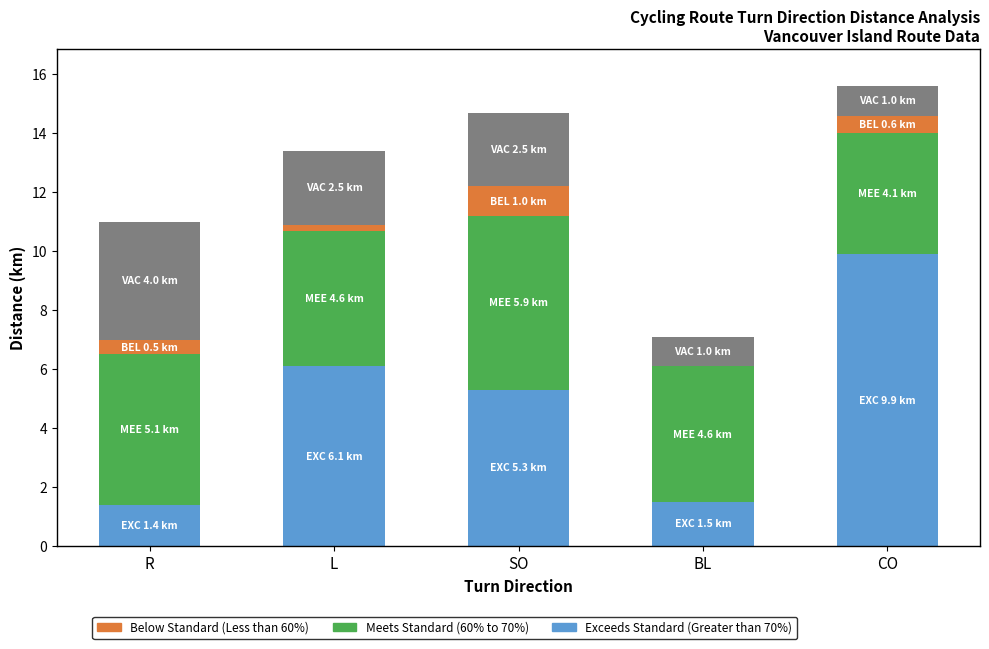

What is the total value across all series at CO?

15.6